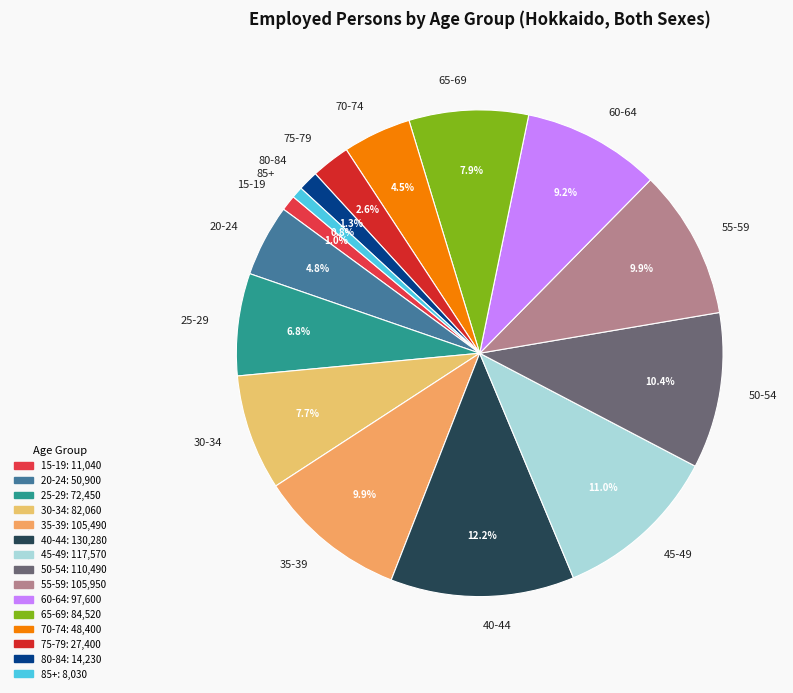

Which has a higher value, 75-79 or 45-49?

45-49